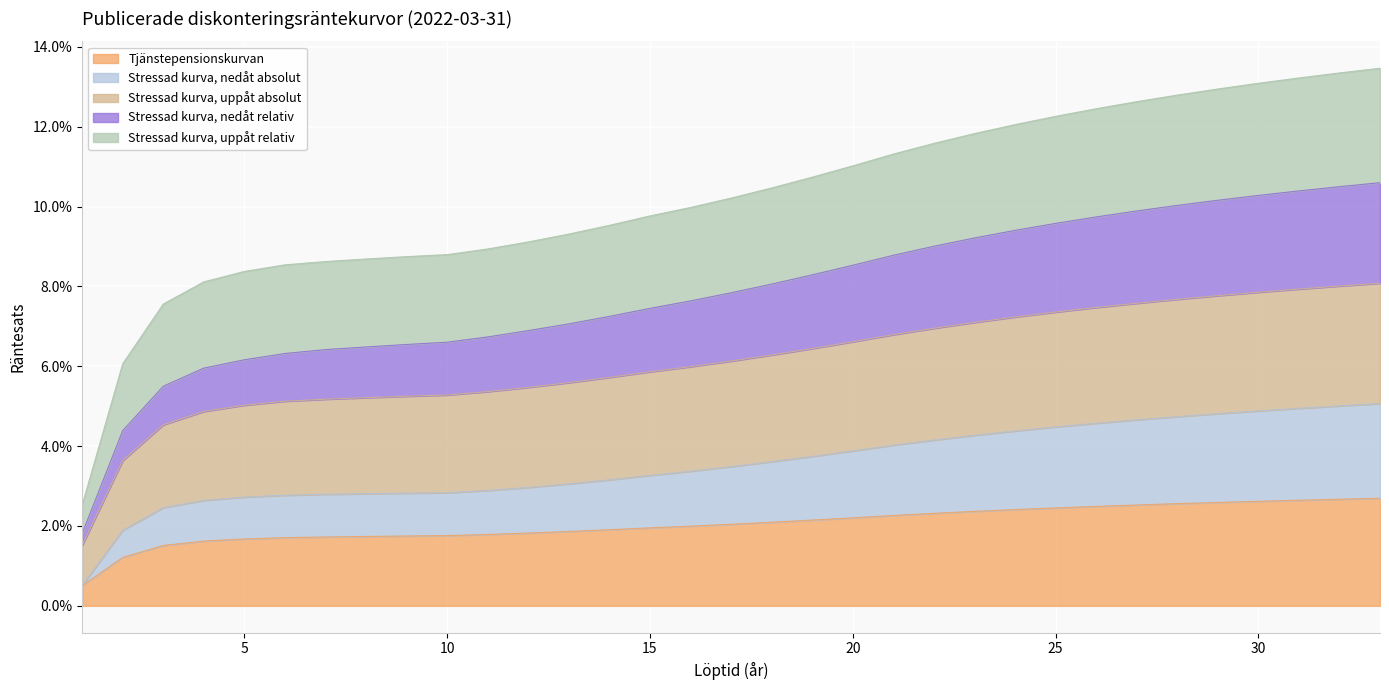

What are all the series names shown in the legend?

Tjänstepensionskurvan, Stressad kurva, nedåt absolut, Stressad kurva, uppåt absolut, Stressad kurva, nedåt relativ, Stressad kurva, uppåt relativ